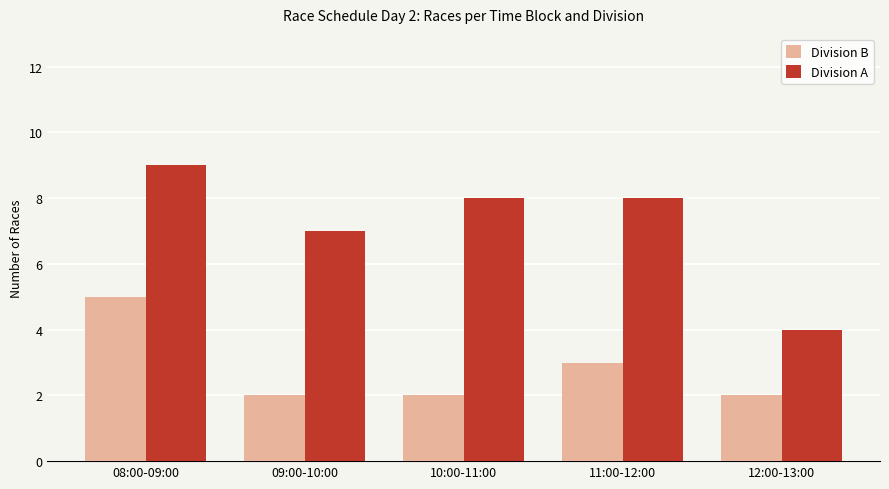

List the series in order of their overall mean, lowest first.

Division B, Division A